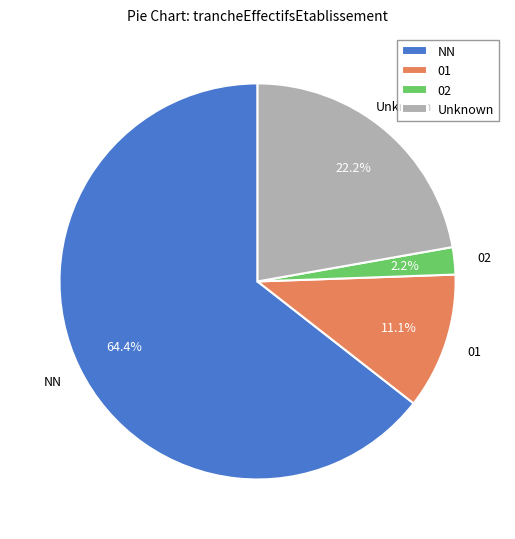

Combined, what portion of the pie is NN and 02?

66.7%